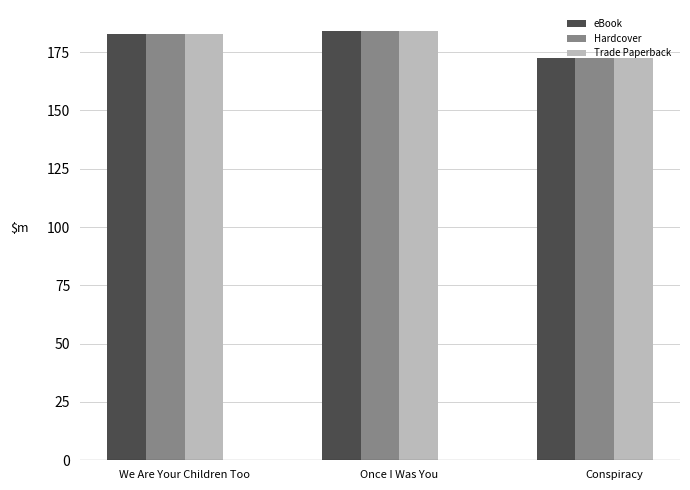

Are the bars grouped side by side (vs. stacked)?

Yes